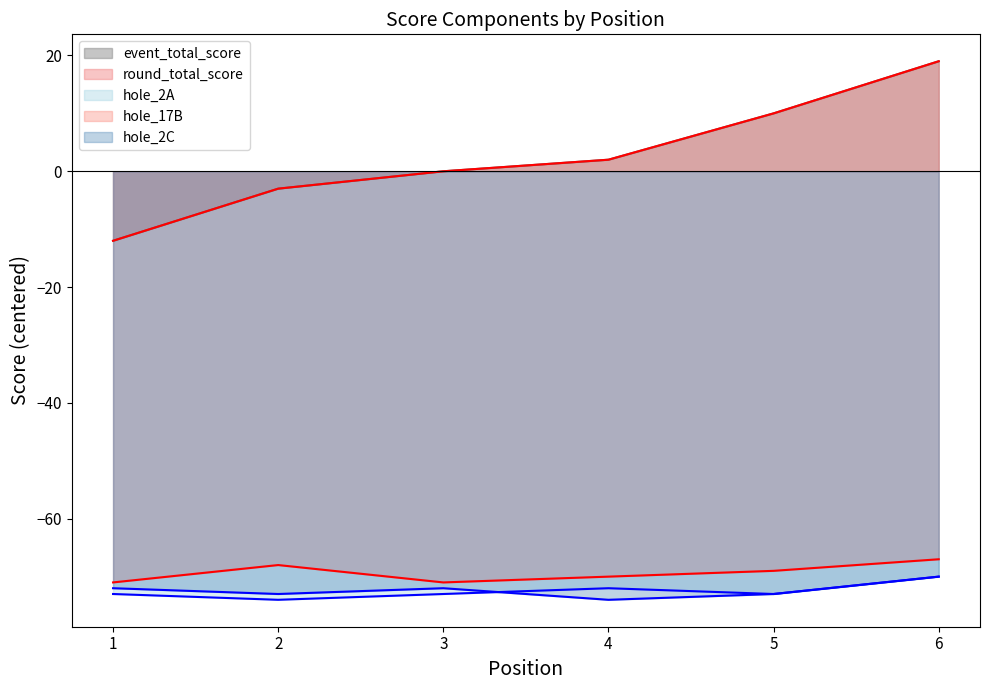

True or false: hole_17B and hole_2C intersect in this chart.

False